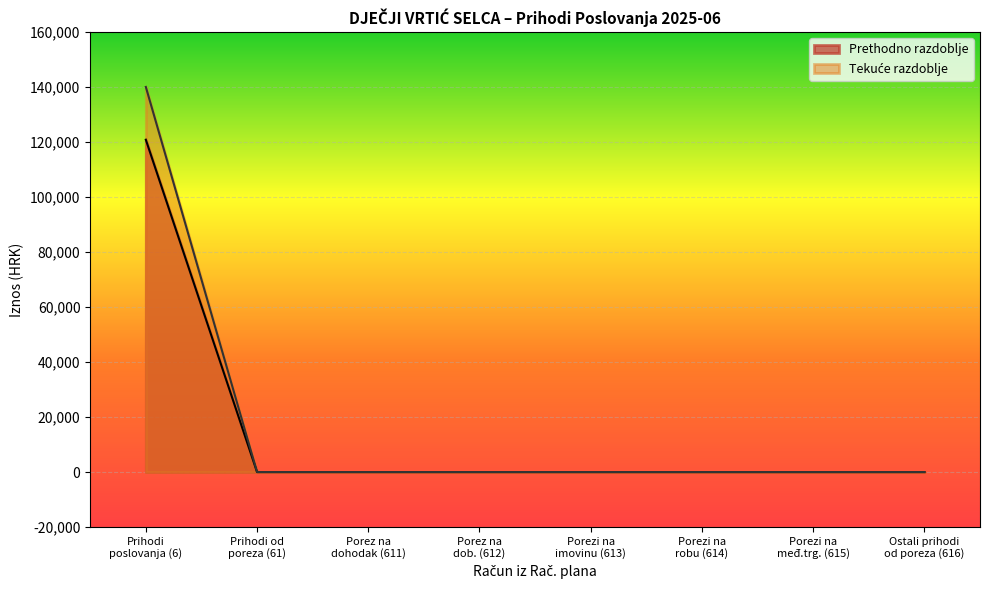

What is the greatest value displayed?

140069.2